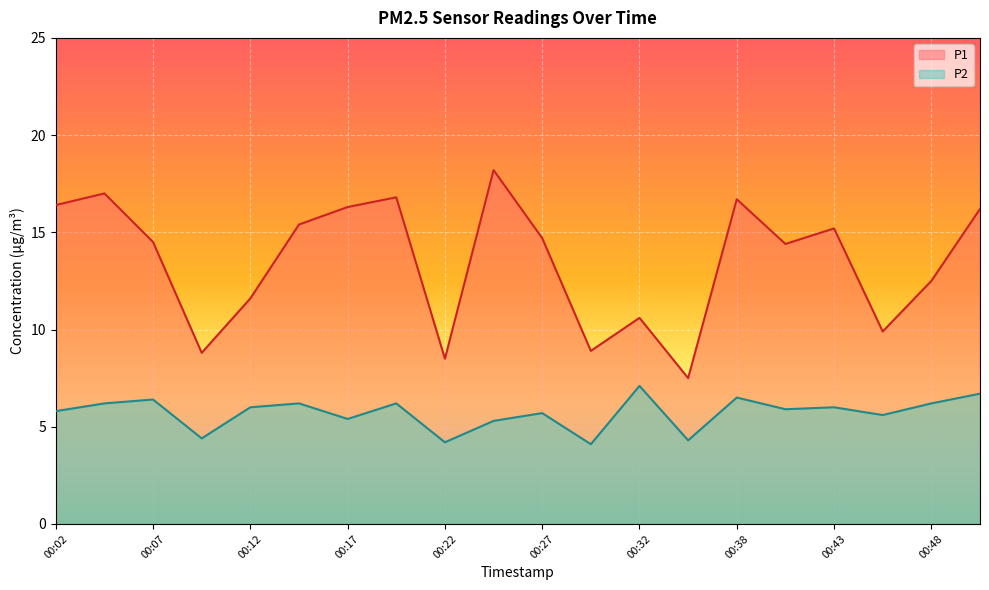

True or false: P1 and P2 intersect in this chart.

False